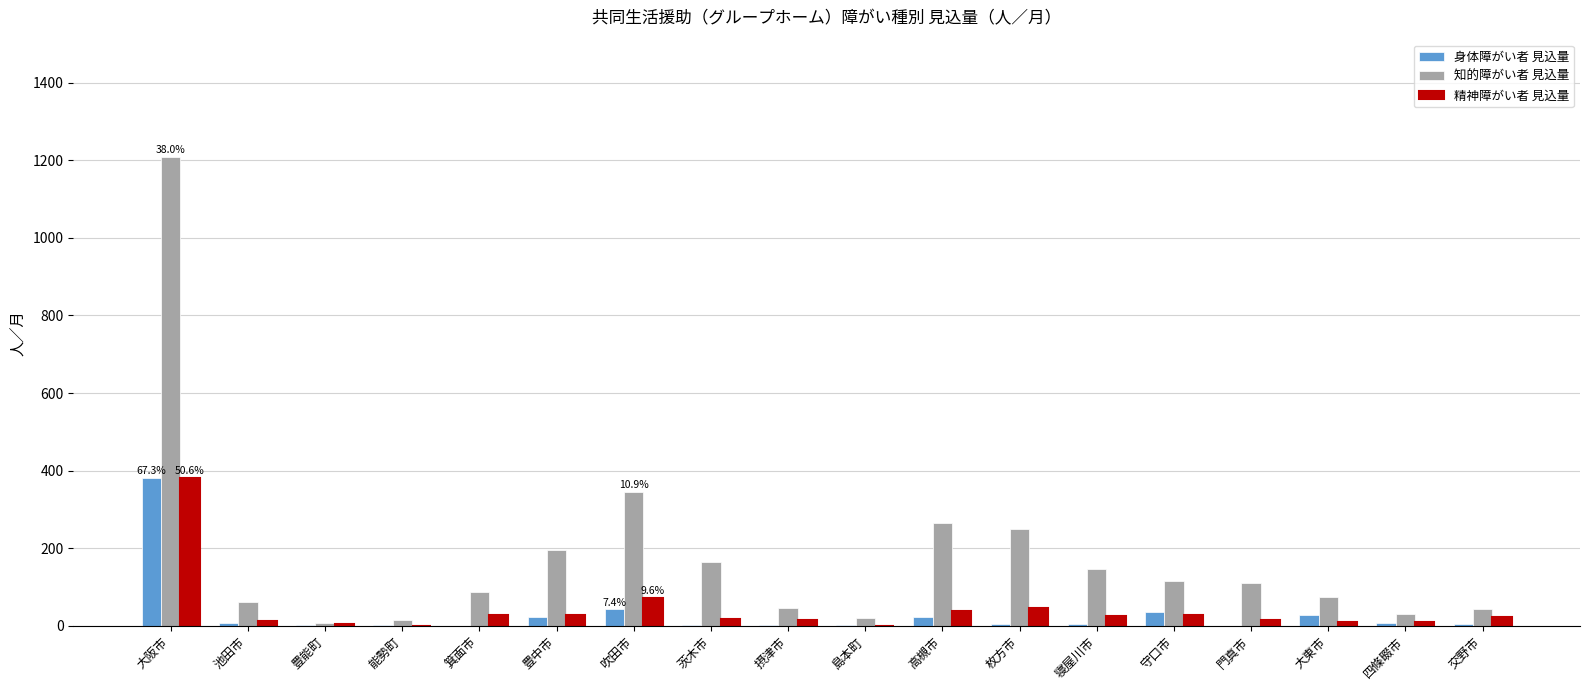

How many categories are shown in the chart?

18